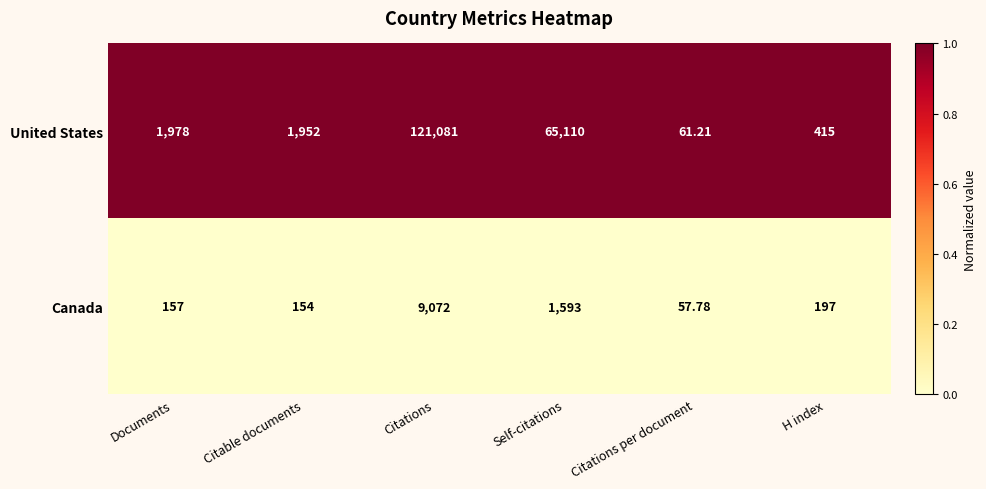

What is the difference between the highest and lowest values at Citations per document?

3.4